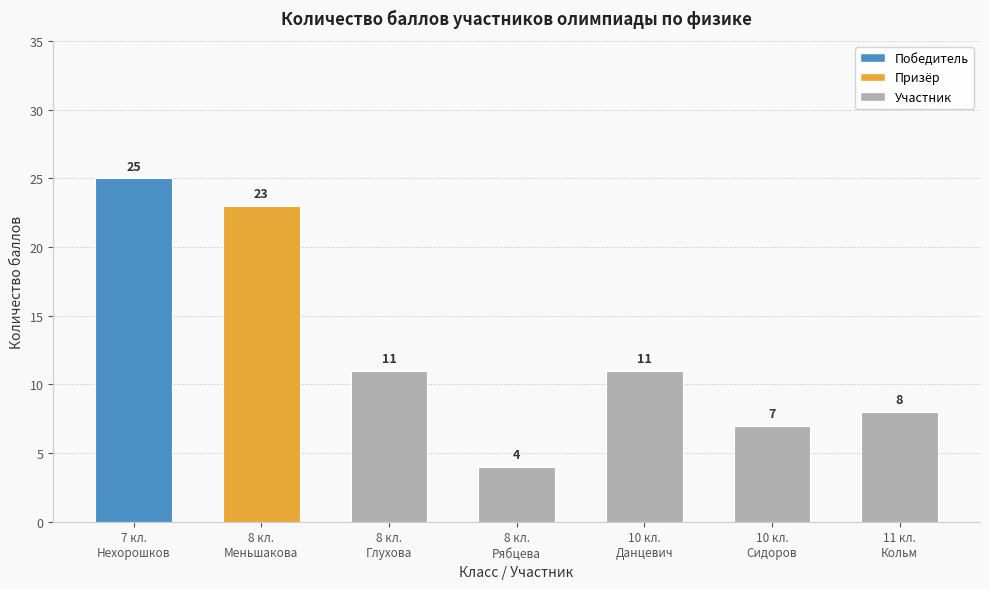

Reading right to left, list all the values displayed in this chart.

11 кл.
Кольм=8	10 кл.
Сидоров=7	10 кл.
Данцевич=11	8 кл.
Рябцева=4	8 кл.
Глухова=11	8 кл.
Меньшакова=23	7 кл.
Нехорошков=25